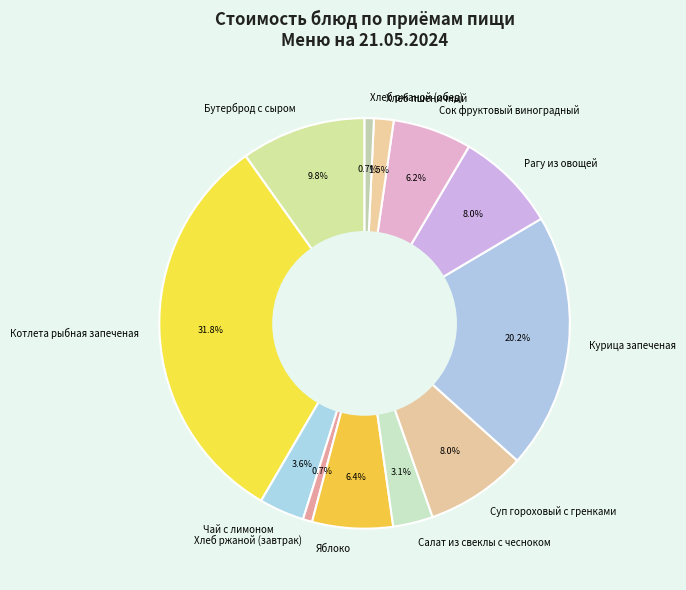

To the nearest percent, what portion does Суп гороховый с гренками represent?

8%